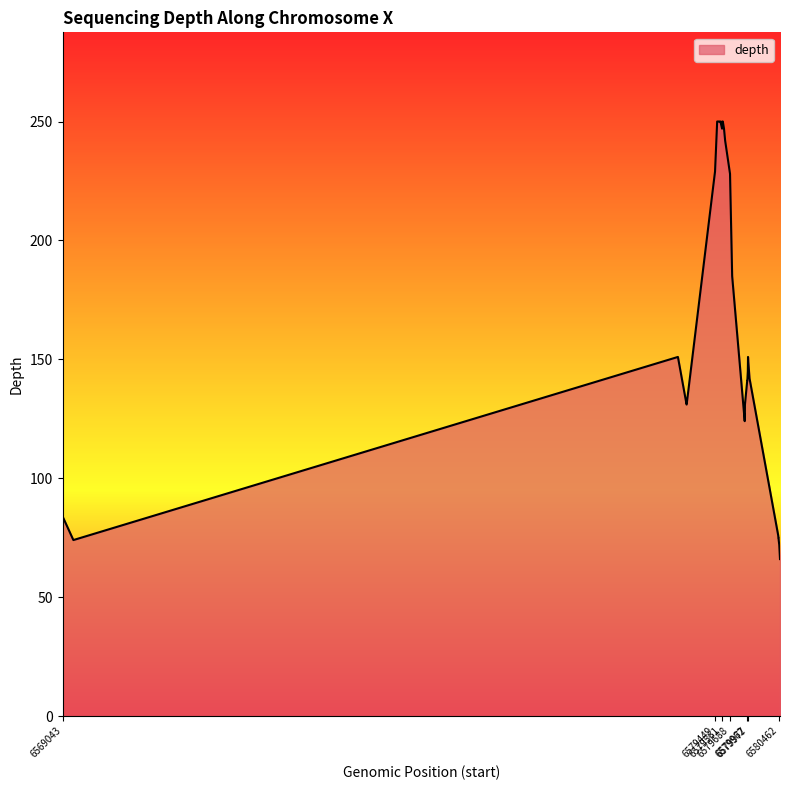

What is the smallest value displayed?

66